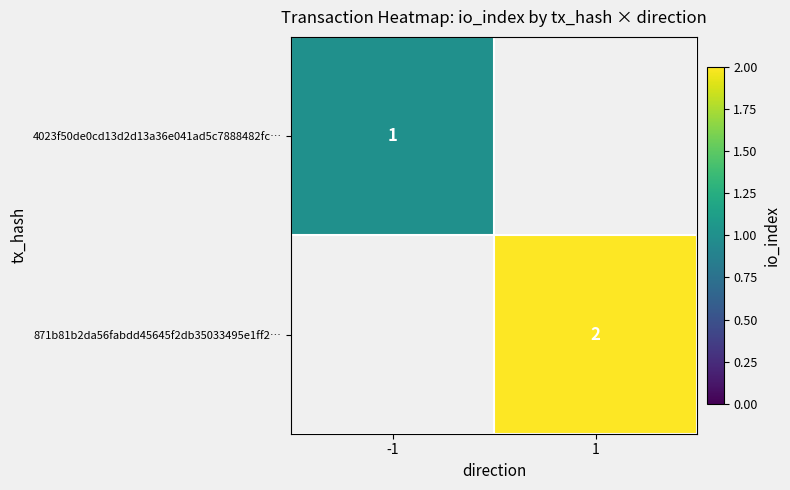

The 4023f50de0cd13d2d13a36e041ad5c7888482fc… series shows 1 at -1. True or false?

True